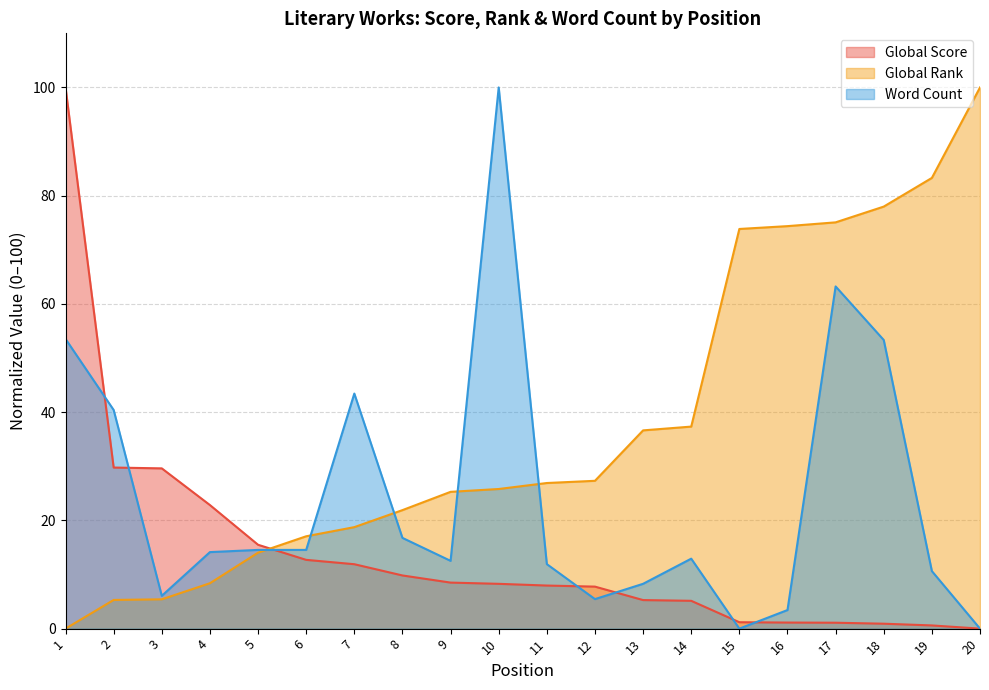

What is the total value across all series at 12?

40.5